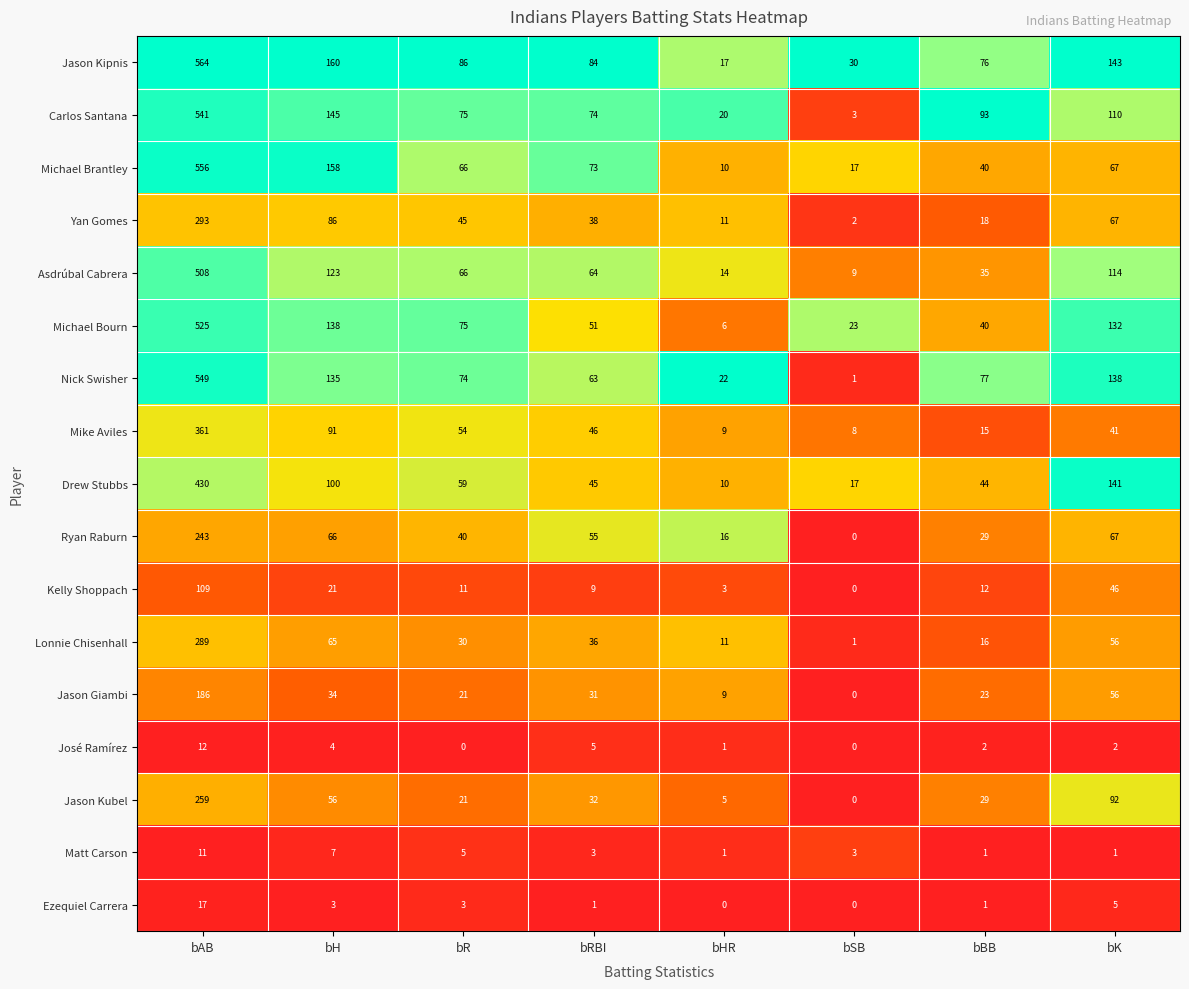

At bRBI, list the series in order from smallest to largest.

Ezequiel Carrera, Matt Carson, José Ramírez, Kelly Shoppach, Jason Giambi, Jason Kubel, Lonnie Chisenhall, Yan Gomes, Drew Stubbs, Mike Aviles, Michael Bourn, Ryan Raburn, Nick Swisher, Asdrúbal Cabrera, Michael Brantley, Carlos Santana, Jason Kipnis